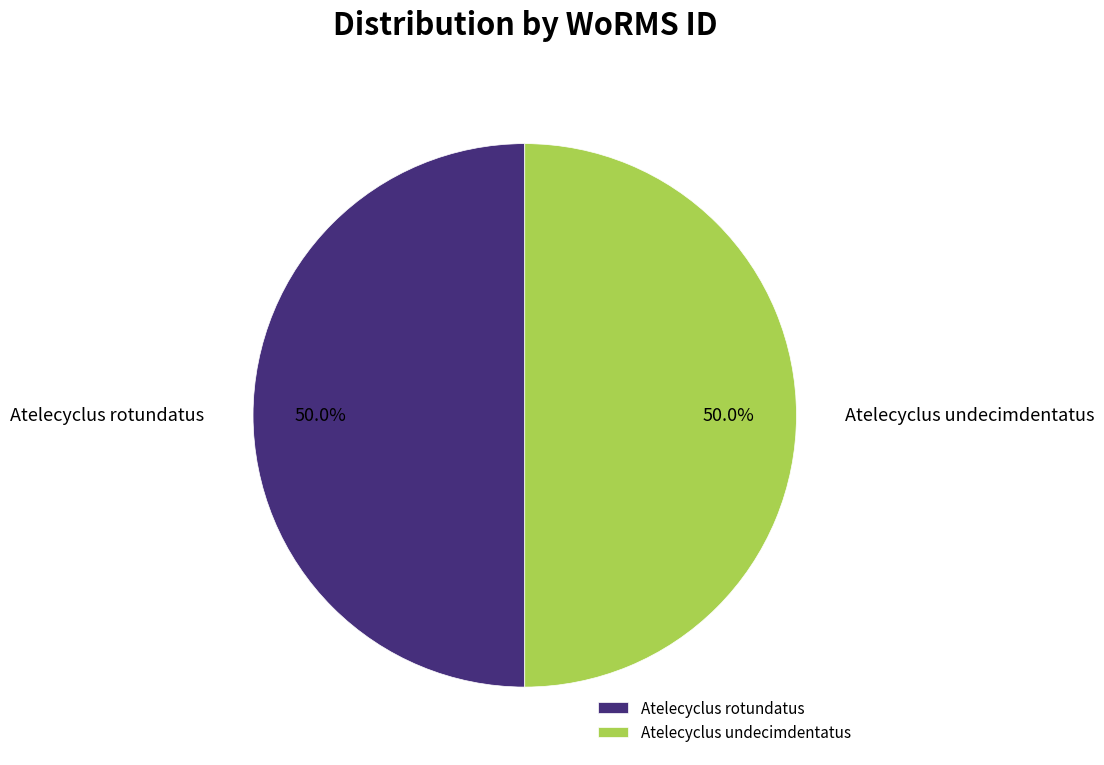

How many slices are in this pie chart?

2